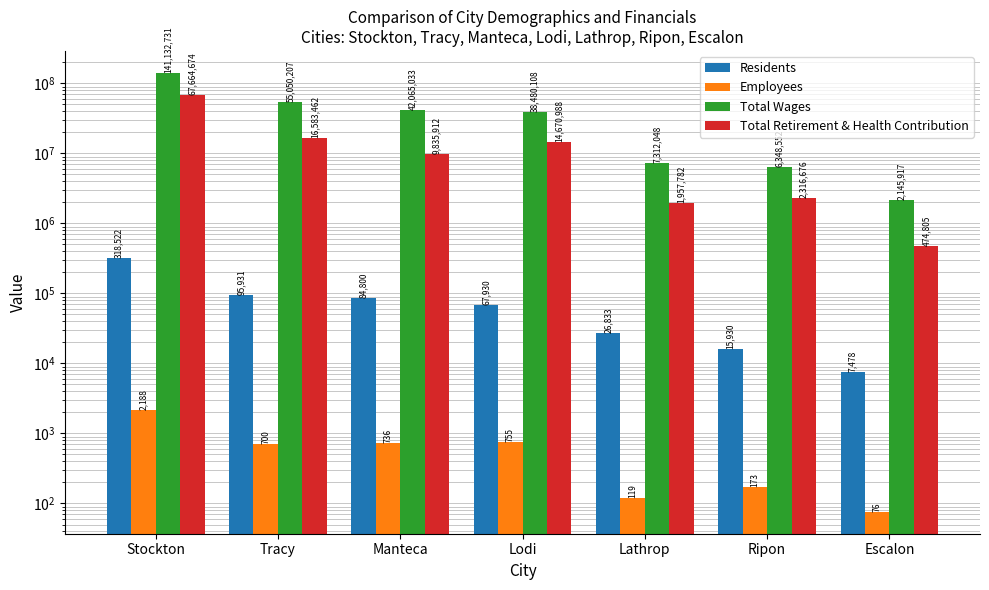

Which series has the largest total across all categories?

Total Wages